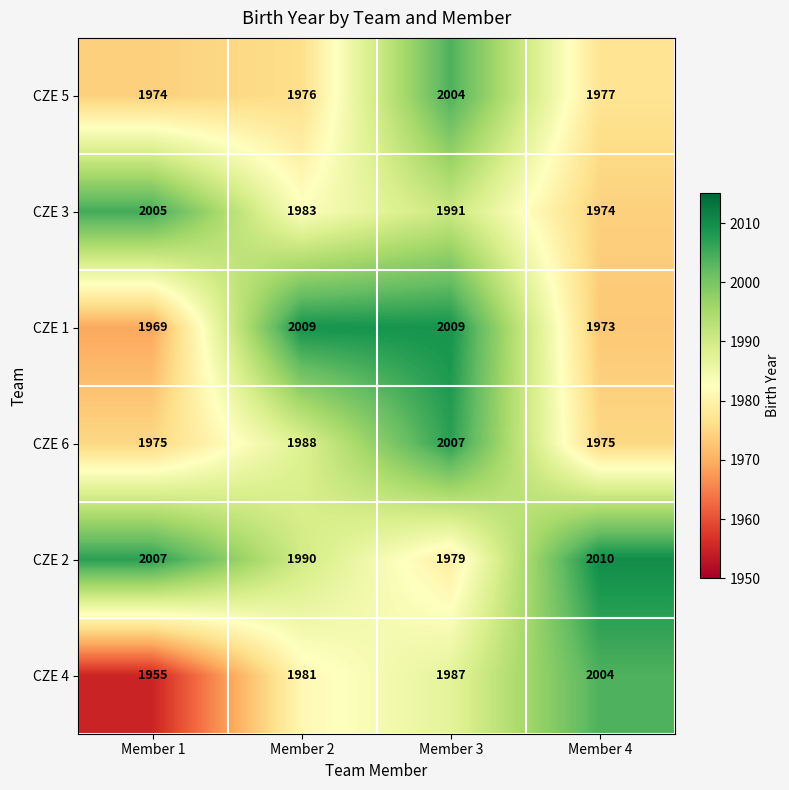

What is the total value across all series at Member 3?

11977